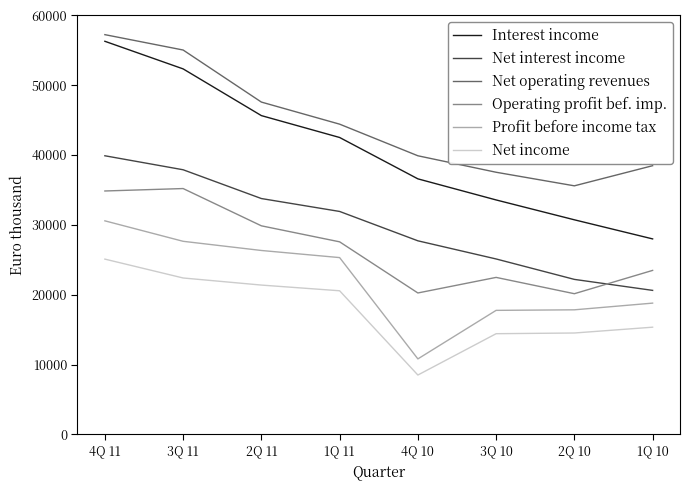

What are all the series names shown in the legend?

Interest income, Net interest income, Net operating revenues, Operating profit bef. imp., Profit before income tax, Net income